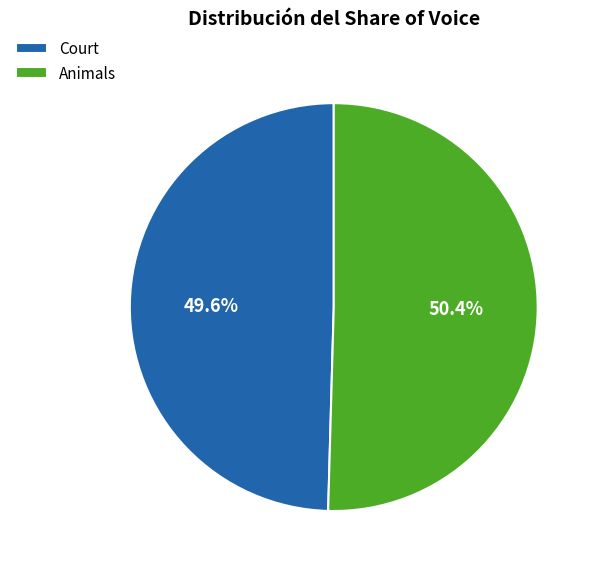

Approximately how many times larger is the value at Animals compared to Court?

1.0